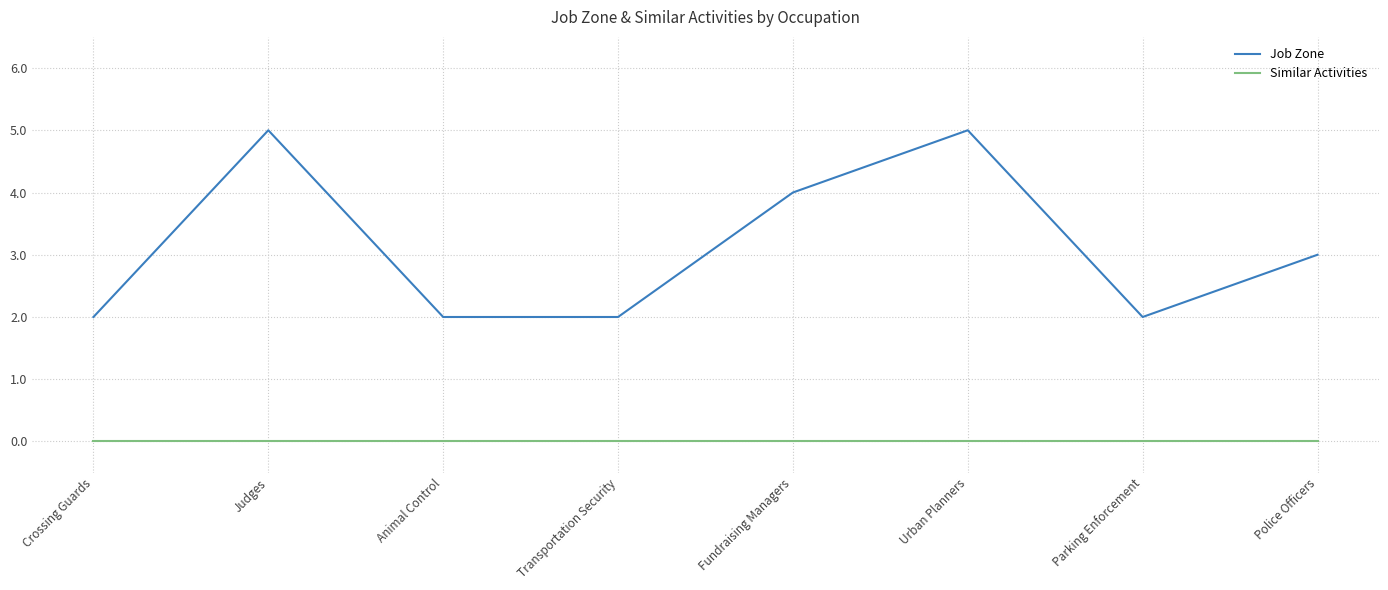

The value of Job Zone at Crossing Guards is 2. True or false?

True